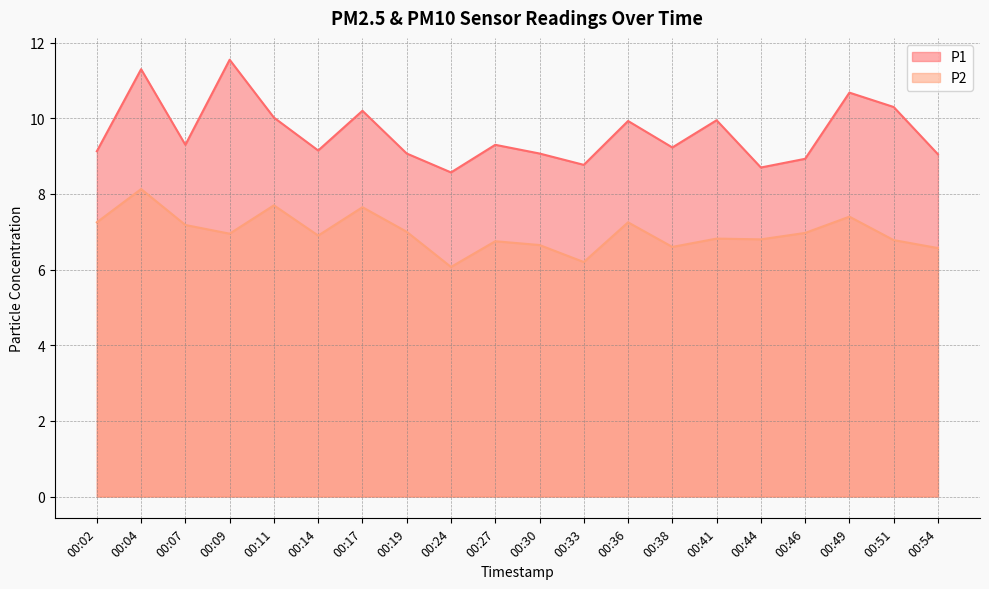

At which category is the sum across all series the highest?

00:04